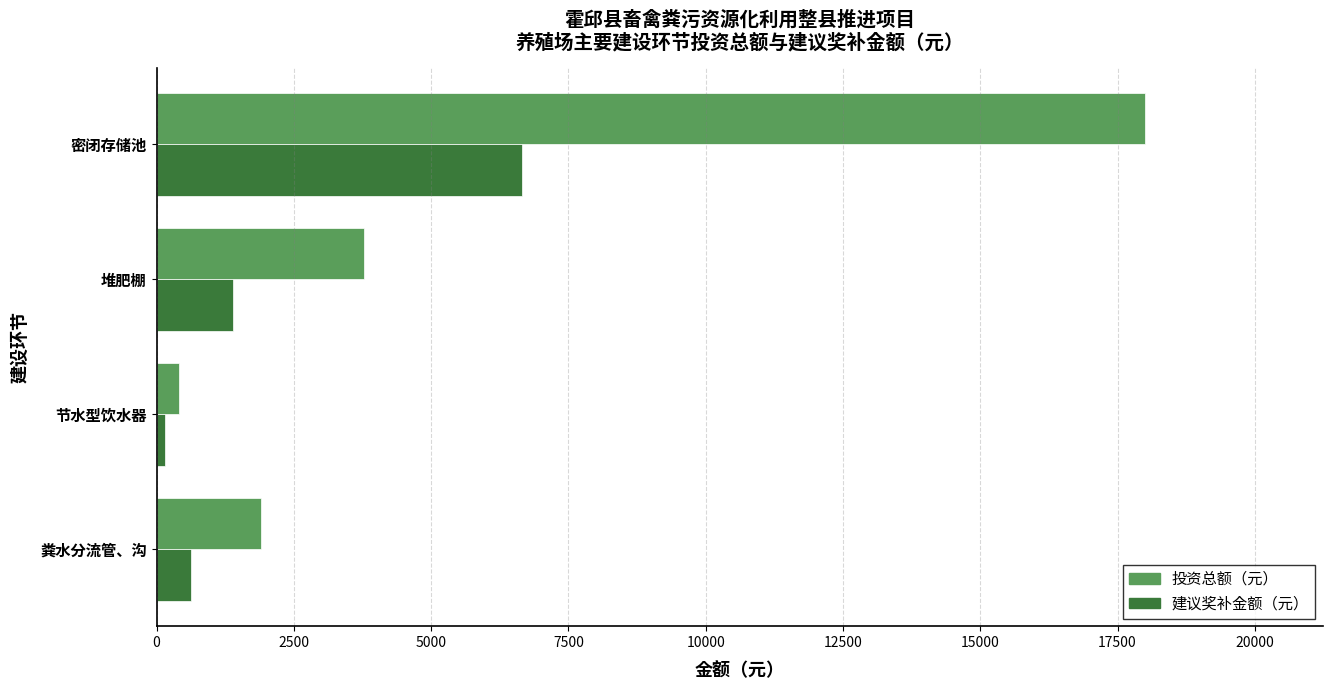

What value does the 建议奖补金额（元） series have at 堆肥棚?

1396.4